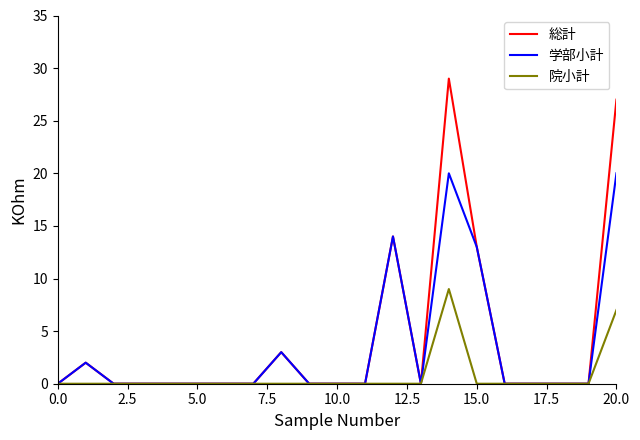

Which series has the largest range (max minus min)?

総計